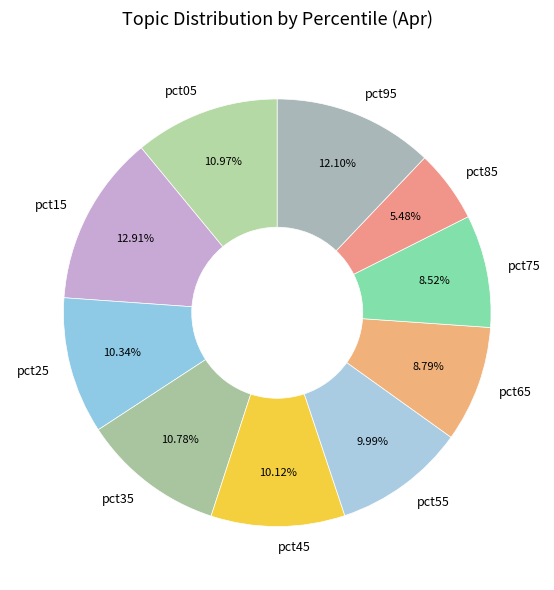

To the nearest percent, what is the difference between the pct65 and pct85 slice percentages?

3%